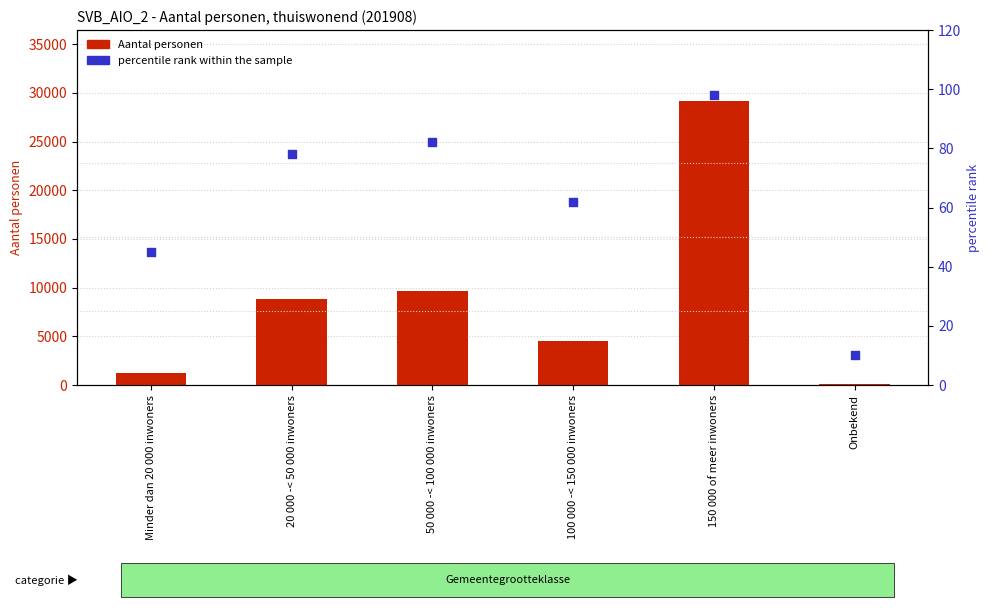

At how many categories does at least one series exceed 12371?

1